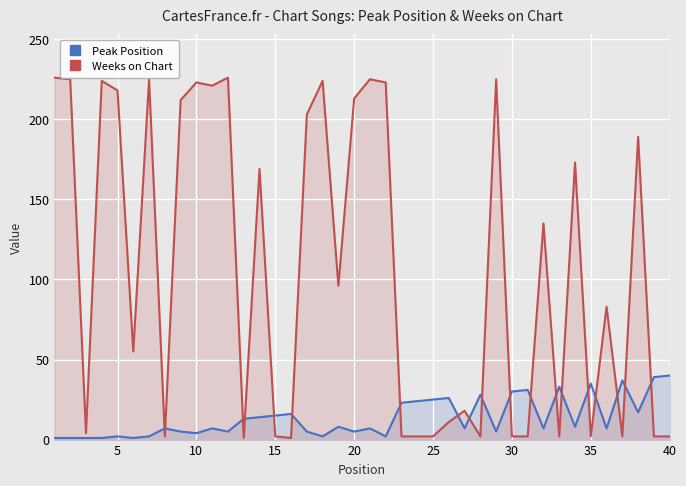

How many lines are shown in the chart?

2